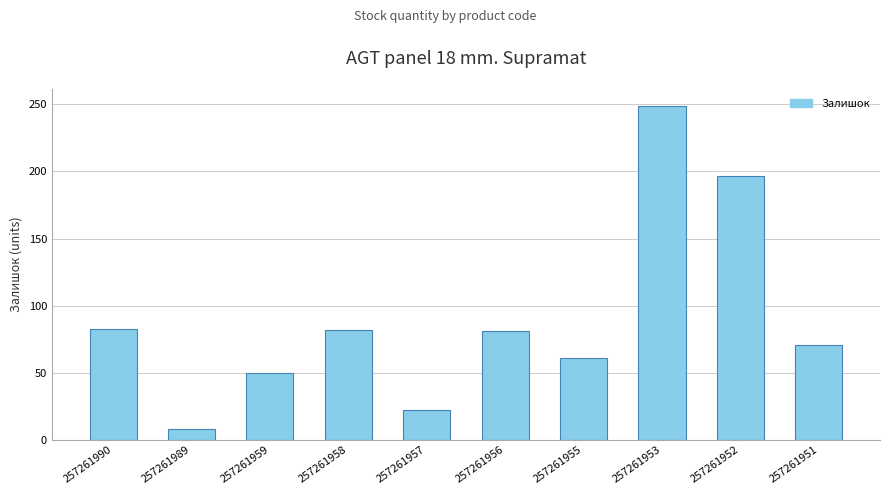

What value does the data have at 257261958, to the nearest 5?

80